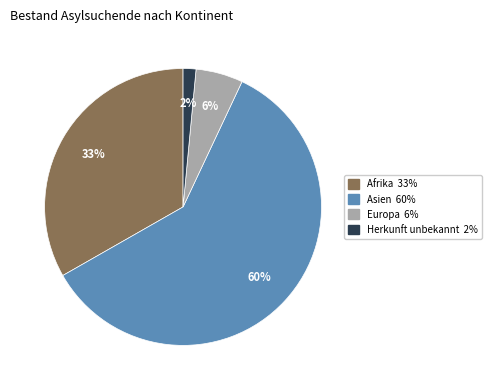

To the nearest percent, what is the average slice percentage?

25%